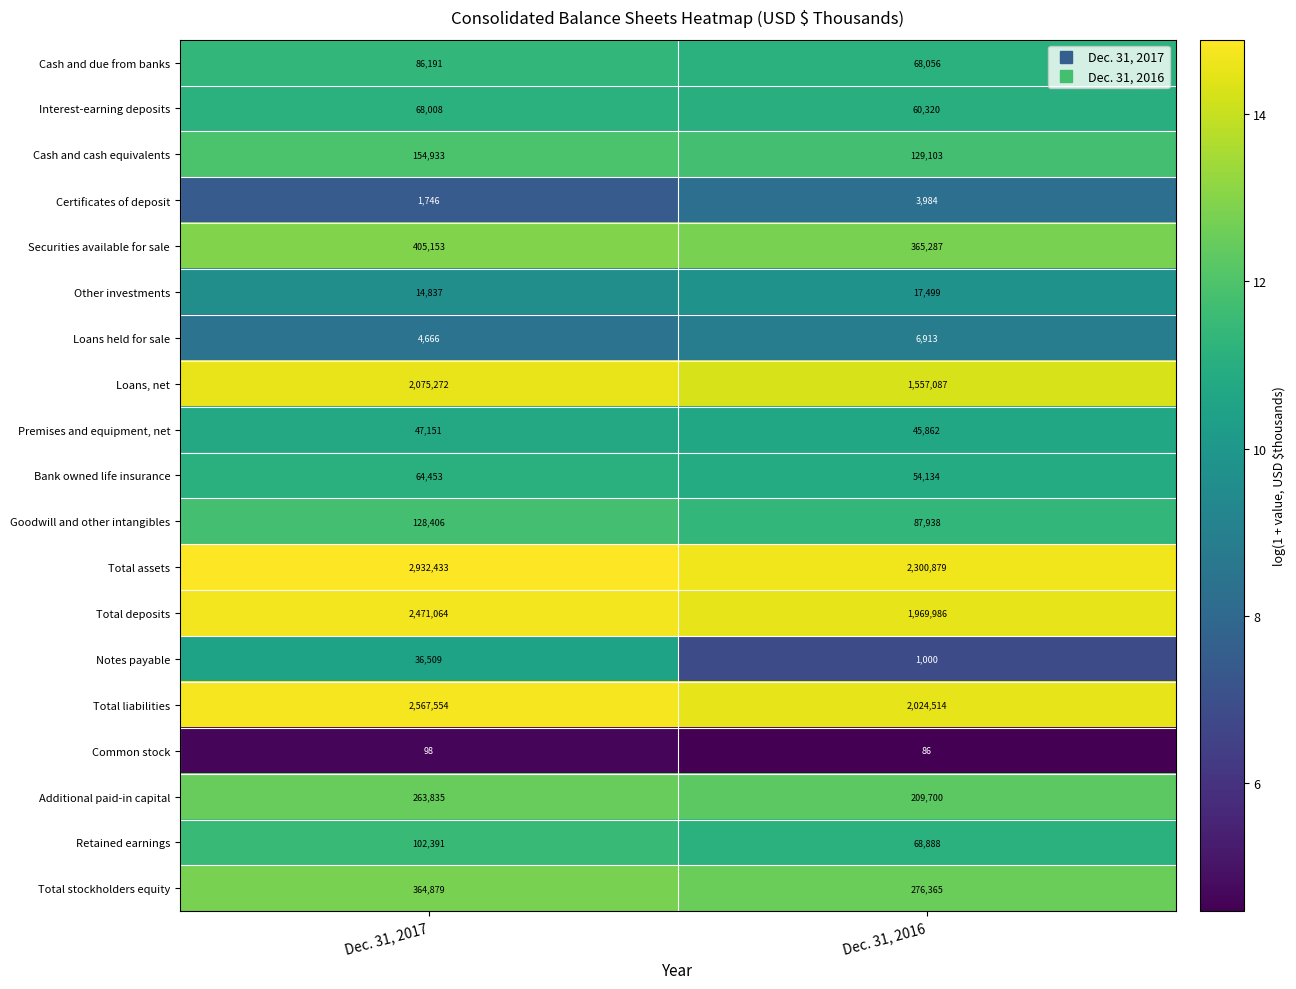

What is the sum of all Total liabilities values?

4592068